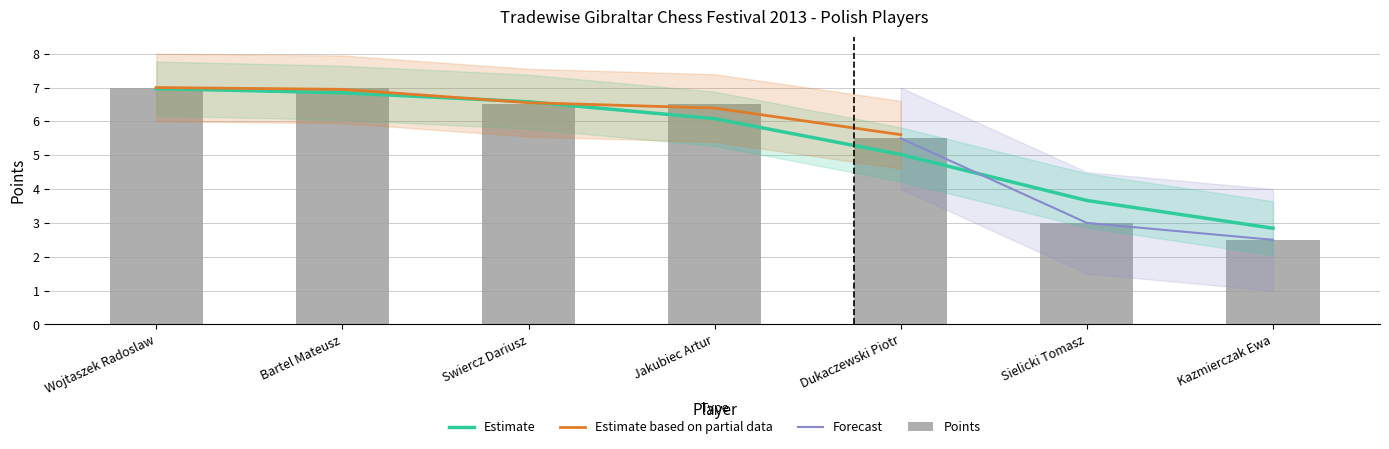

Reading right to left, extract all data points from this chart.

2.5	3.0	5.5	6.5	6.5	7.0	7.0